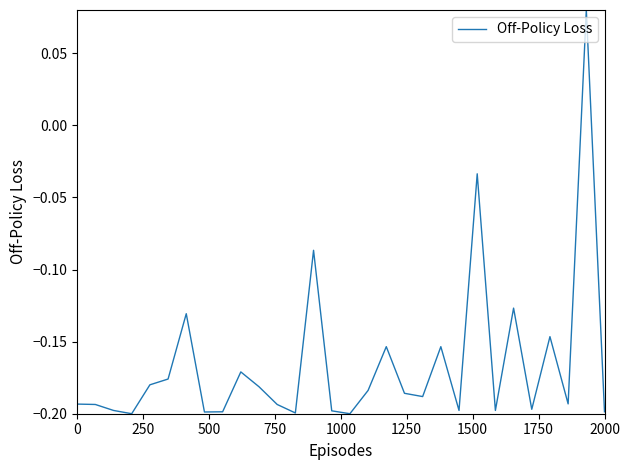

What is the difference between the maximum and minimum values?

0.3